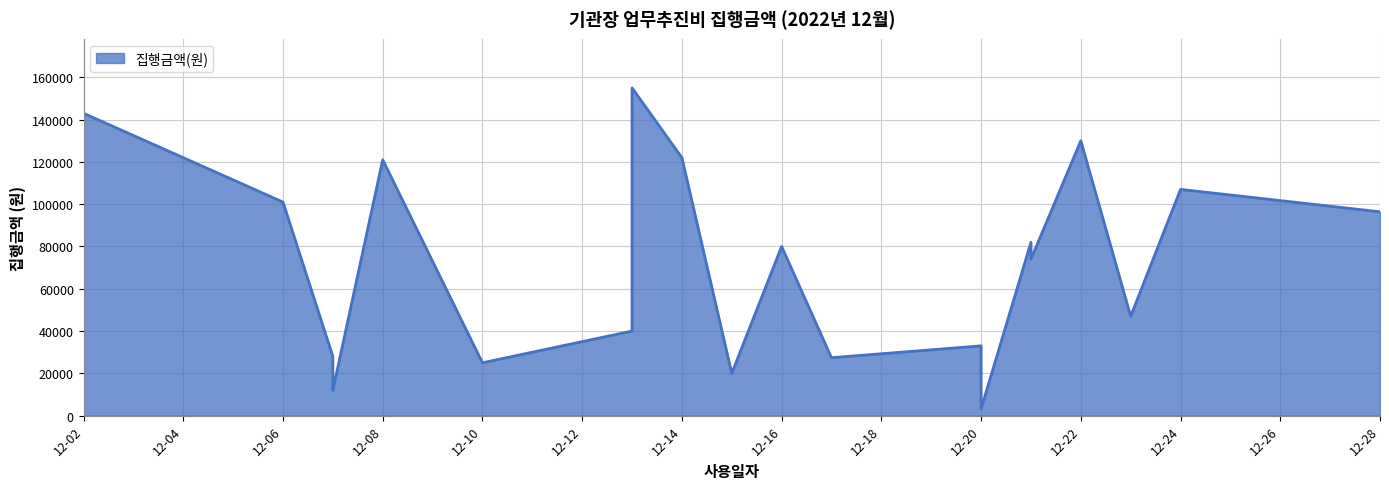

Is it true that the value at 2022-12-07 is 8947?

False